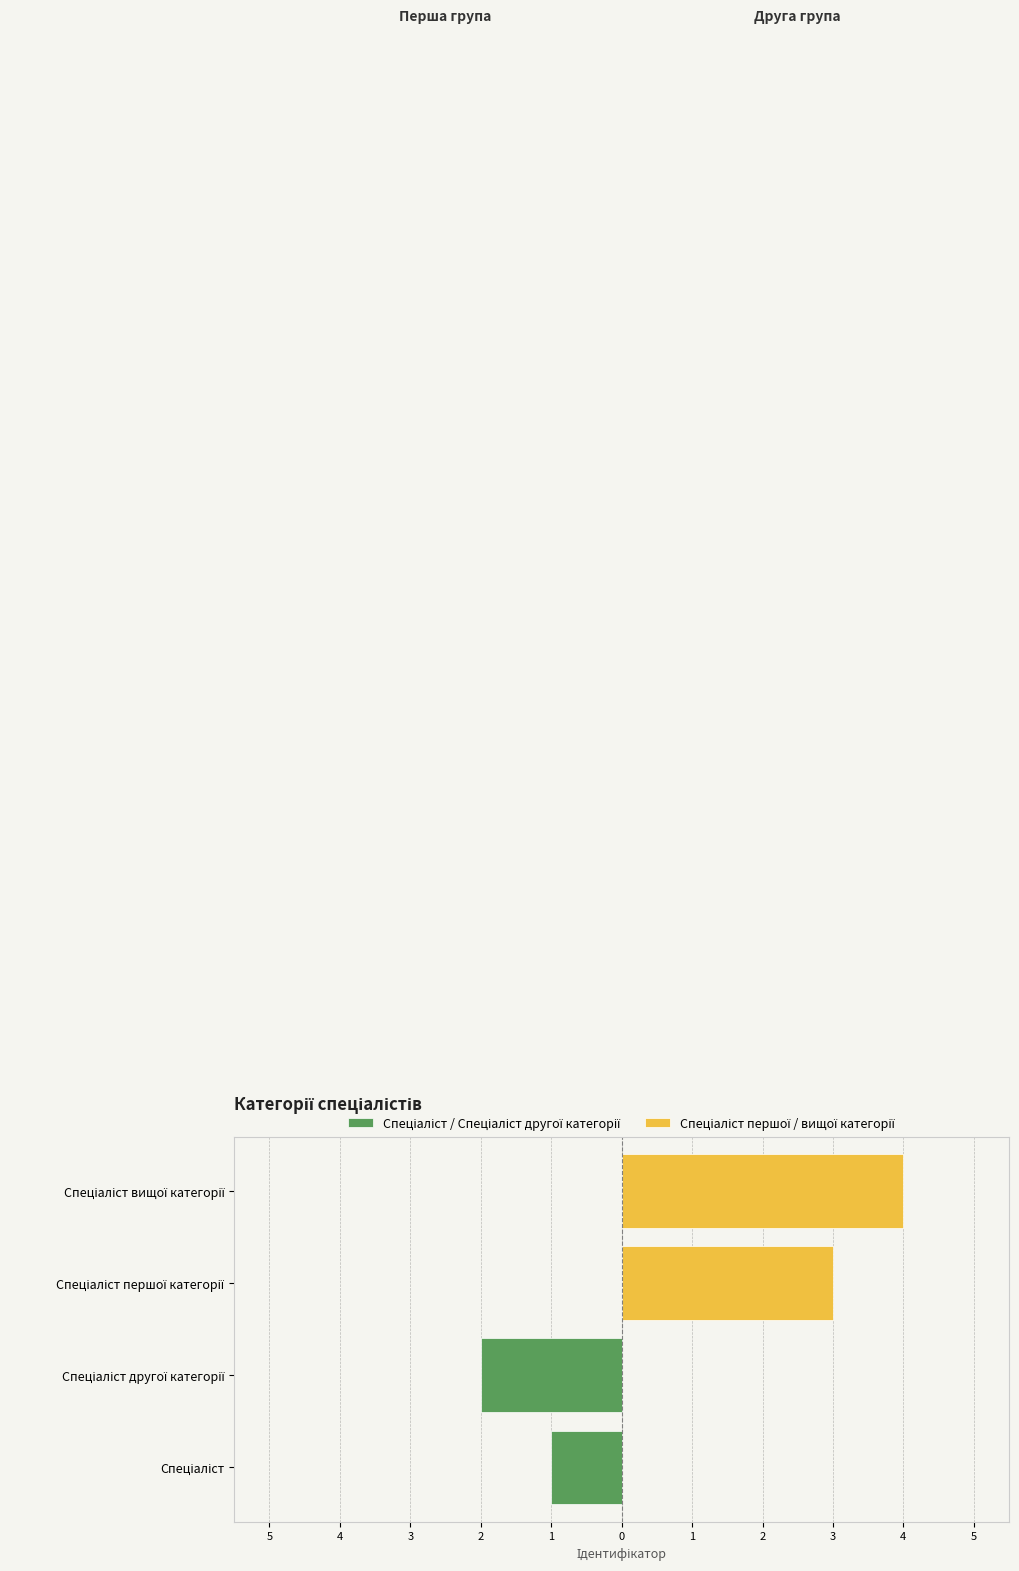

Does the chart contain stacked bars?

No